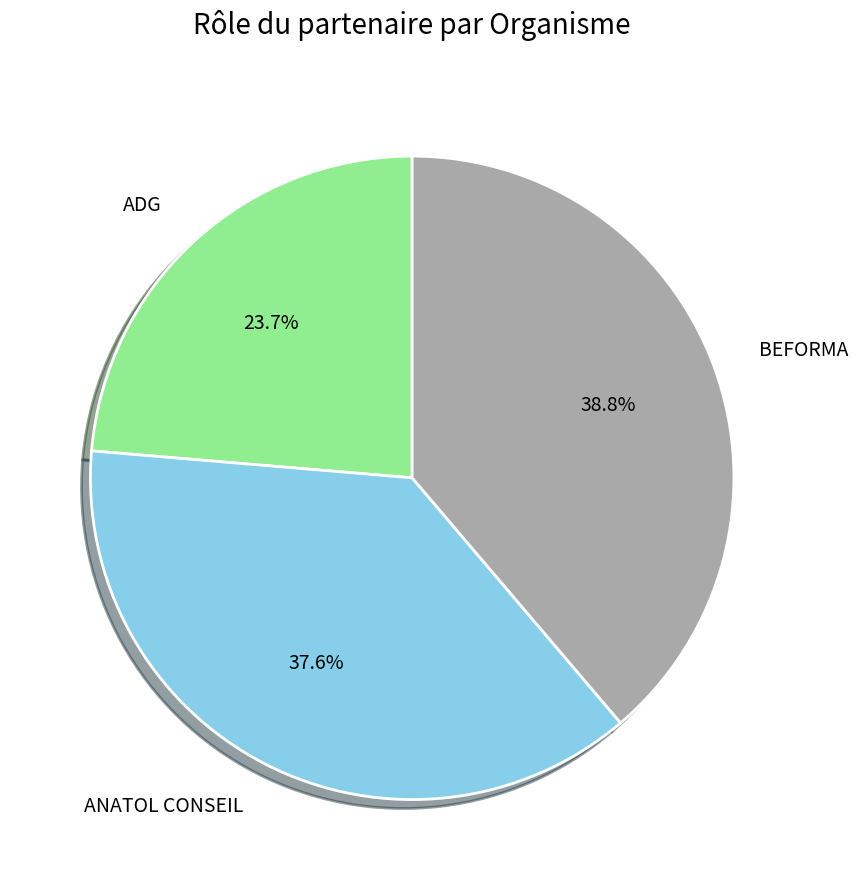

Approximately how many times larger is the value at ANATOL CONSEIL compared to ADG?

1.6